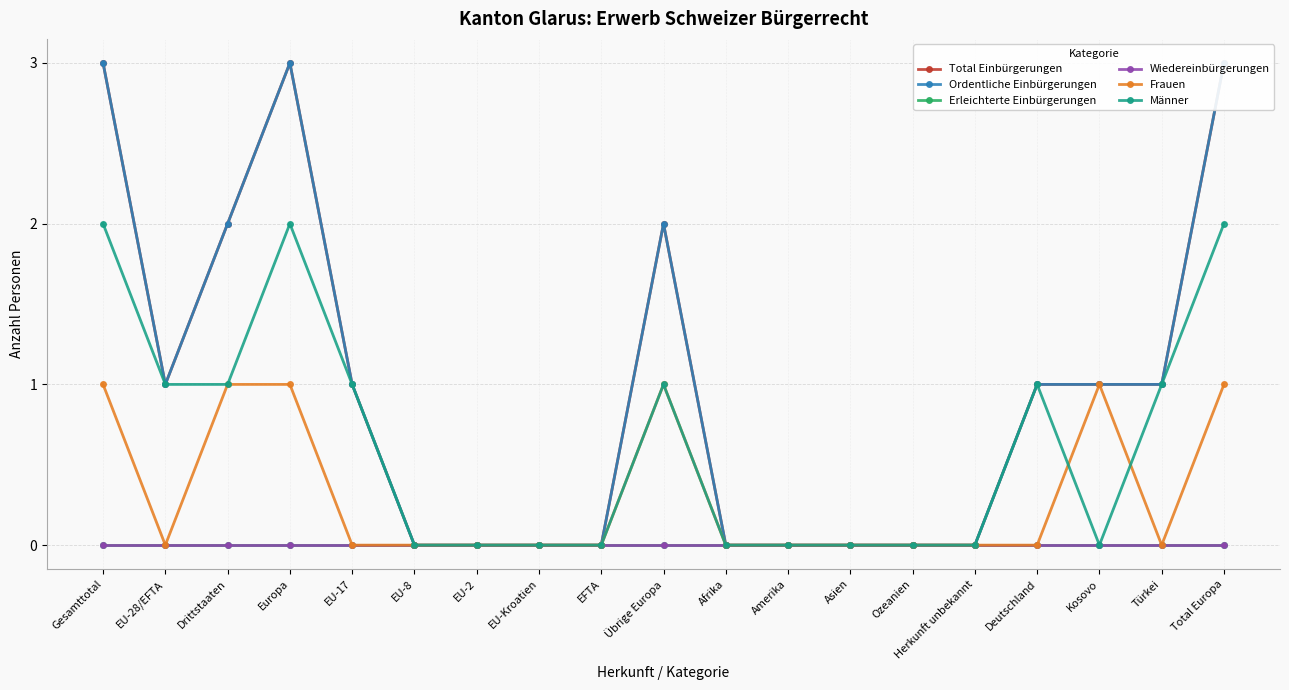

Which series changed the most between Drittstaaten and Europa?

Total Einbürgerungen